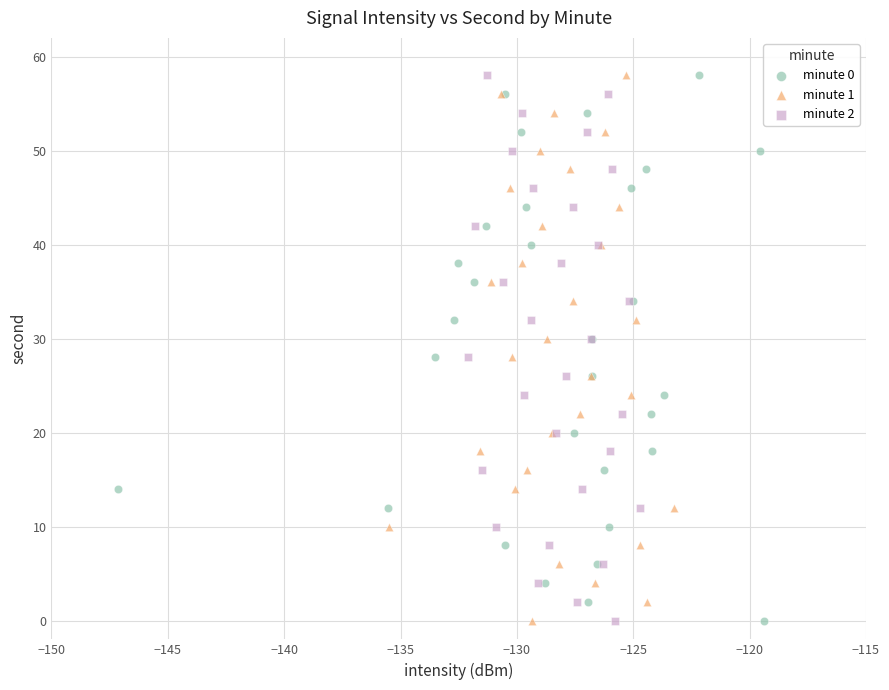

What are all the series names shown in the legend?

minute 0, minute 1, minute 2